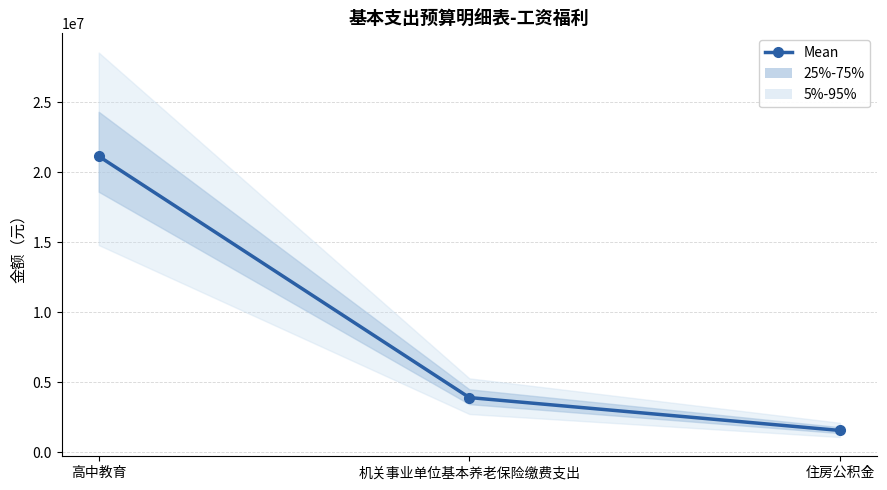

How many distinct data groups are displayed?

1